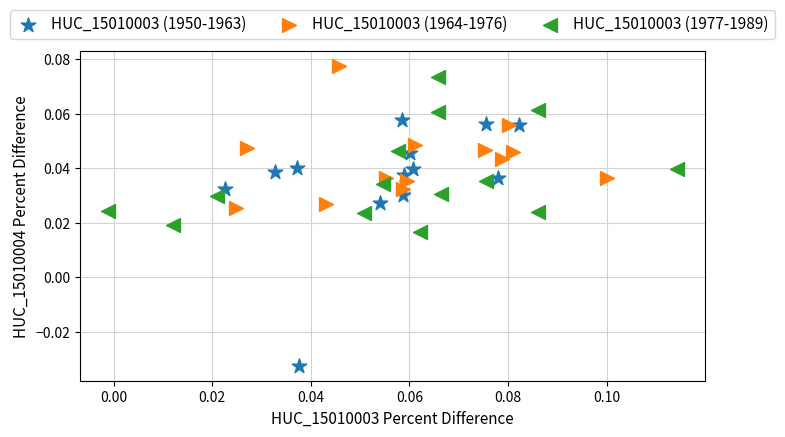

Which series contains the lowest Y value?

HUC_15010003 (1950-1963)